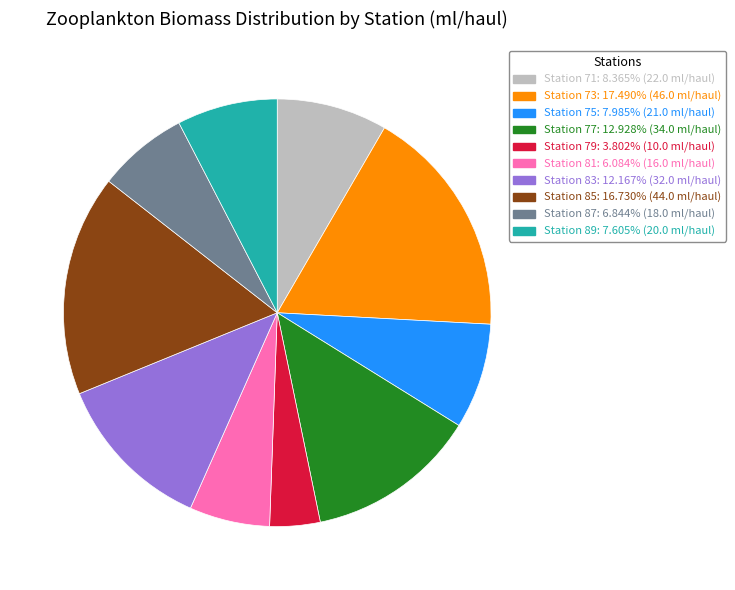

Does Station 73 represent more than half of the total?

No